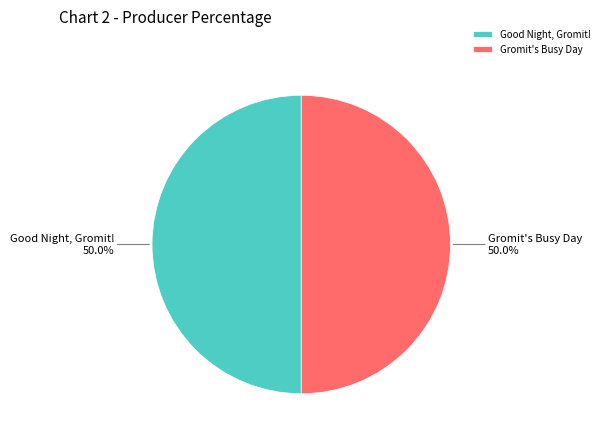

What is the ratio of the value at Good Night, Gromit! to the value at Gromit's Busy Day?

1.0